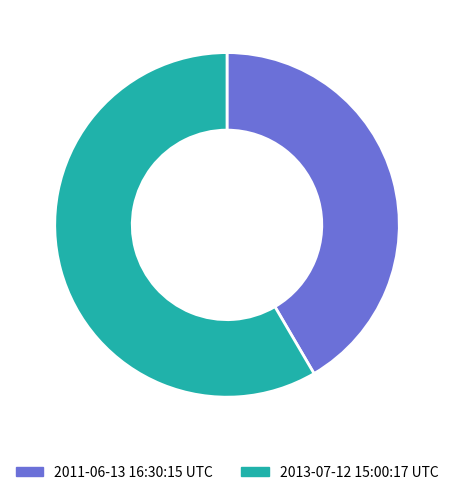

Between 2013-07-12 15:00:17 UTC and 2011-06-13 16:30:15 UTC, which is larger?

2013-07-12 15:00:17 UTC